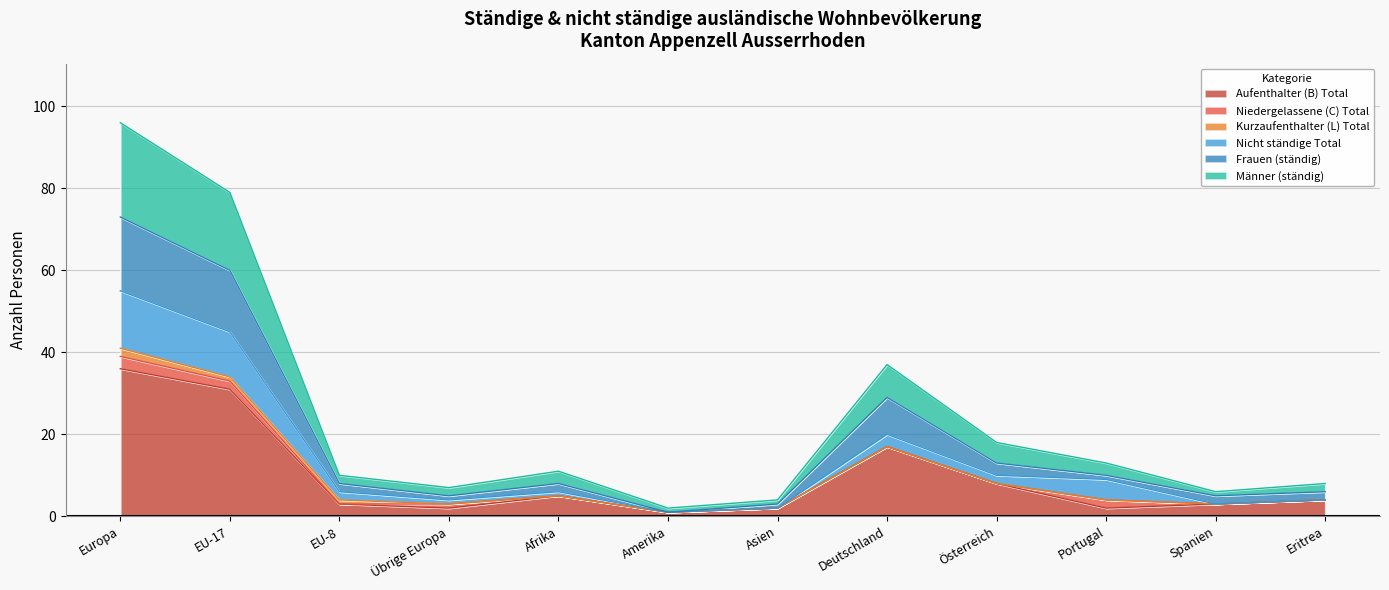

At which category is the sum across all series the highest?

Europa